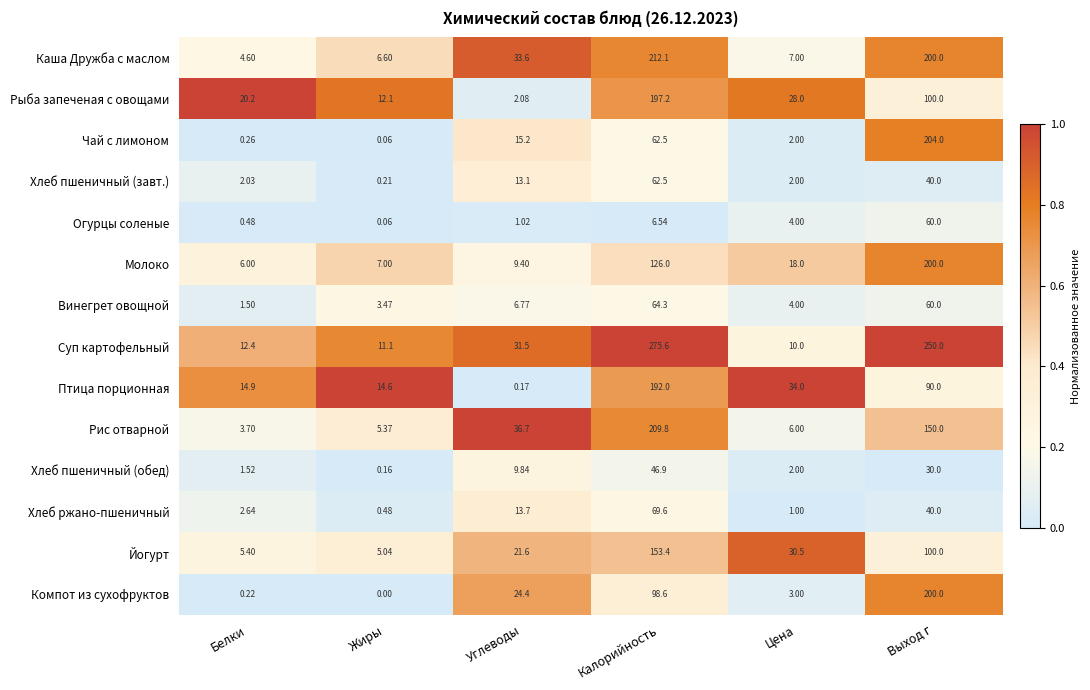

At which label is Каша Дружба с маслом closest to 108?

Углеводы